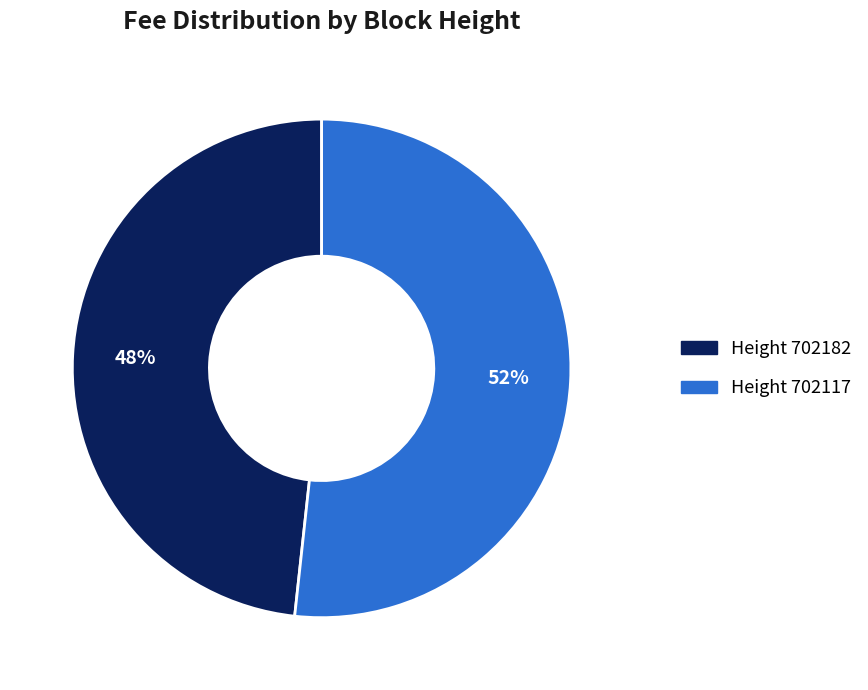

To the nearest percent, what is the average slice percentage?

50%